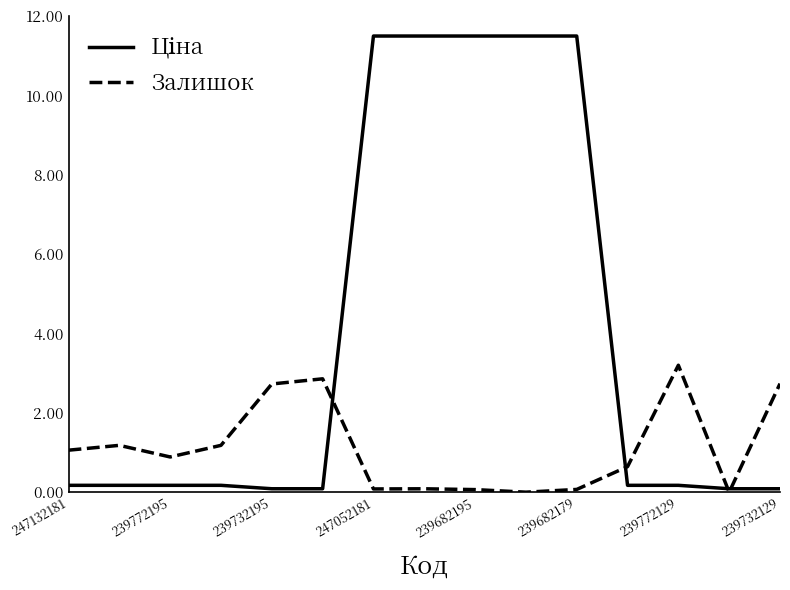

What is the maximum value shown in the chart?

11.5